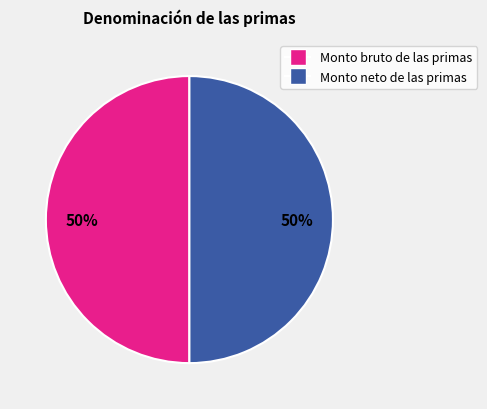

What is the ratio of the value at Monto neto de las primas to the value at Monto bruto de las primas?

1.0